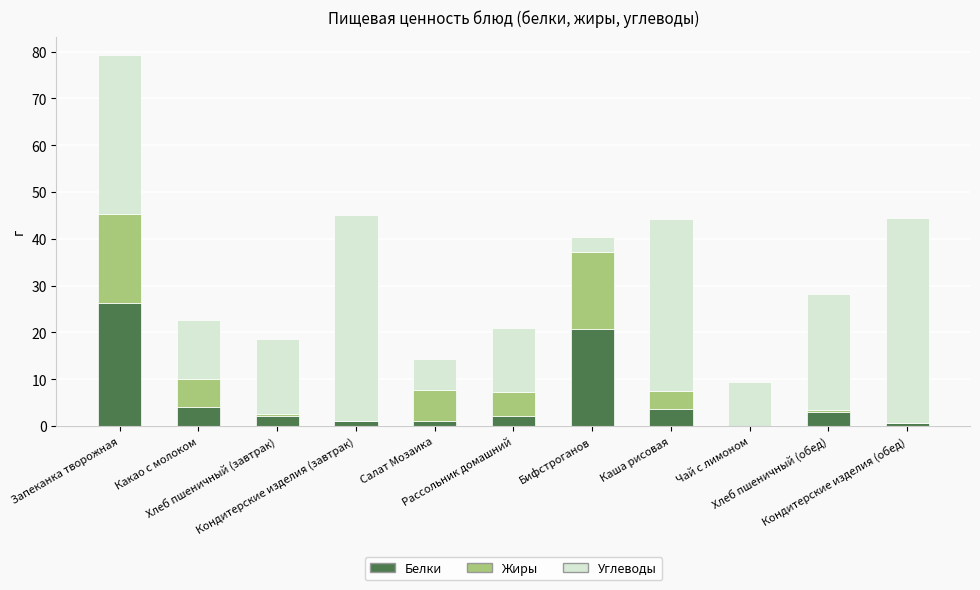

What is the highest value of the Белки series?

26.4